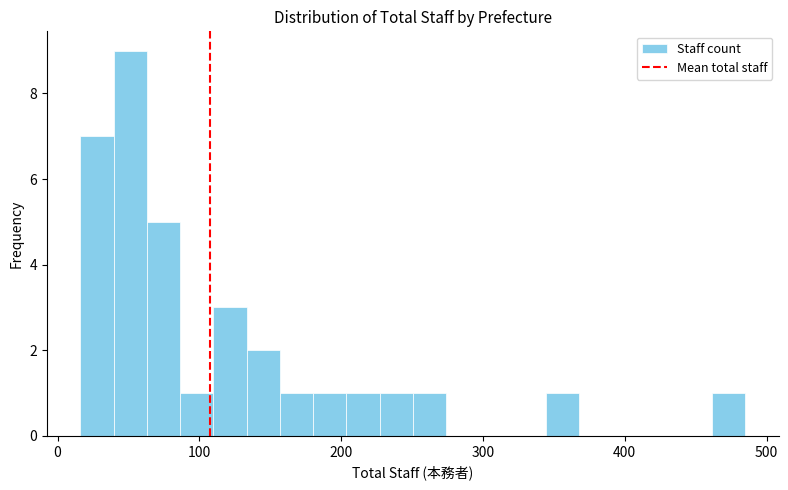

Around what value on the x-axis is the tallest bar? Give the approximate position of its centre, as read against the axis.

50